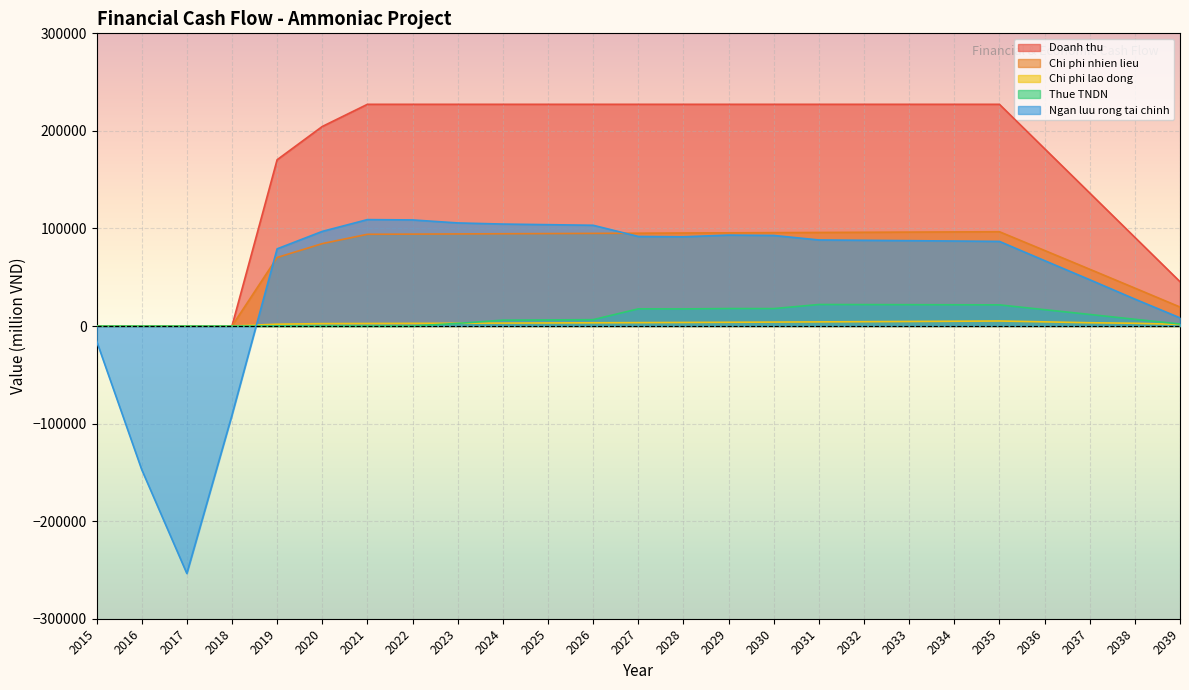

At which category does the chart reach its peak across all series?

2021